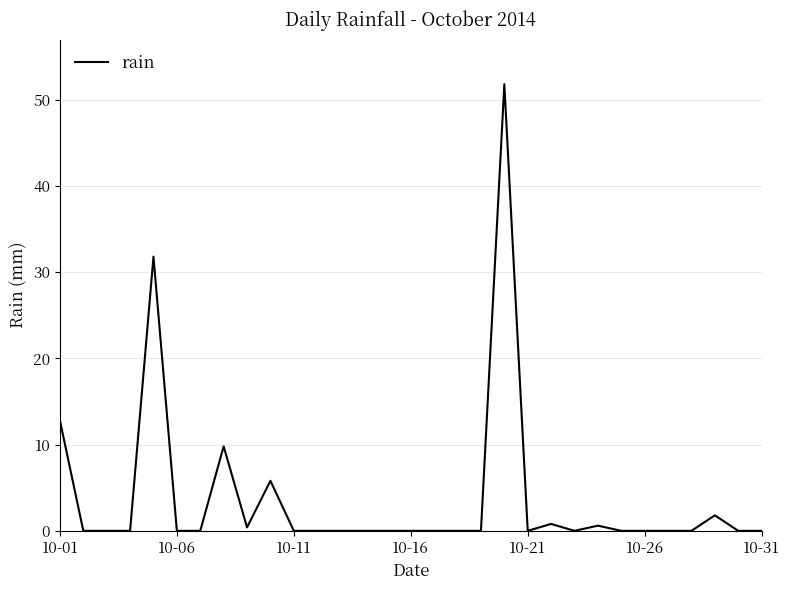

What is the maximum value shown in the chart?

51.8